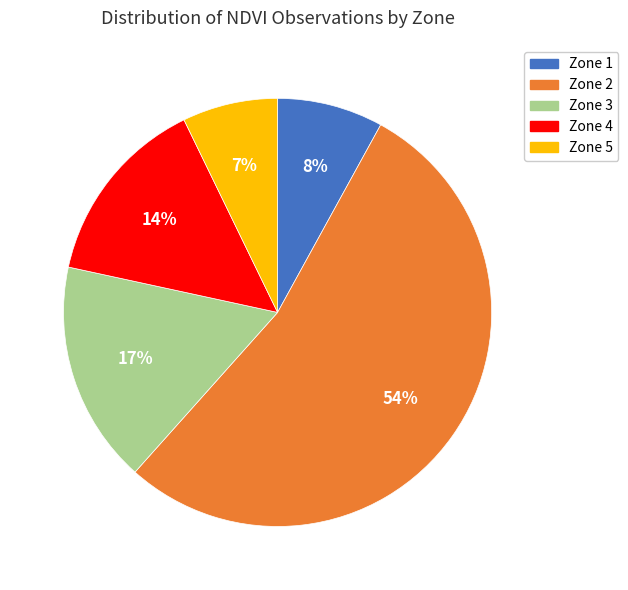

Which category has the smallest portion of the pie?

Zone 5